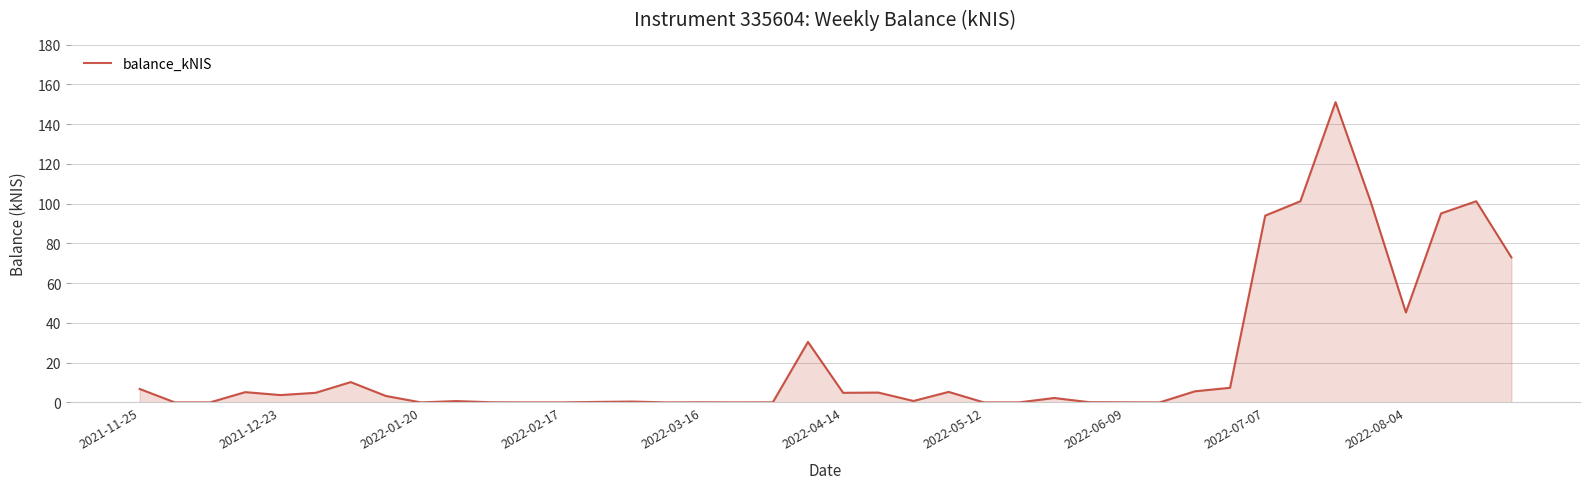

What is the difference between the maximum and minimum values?

151.1